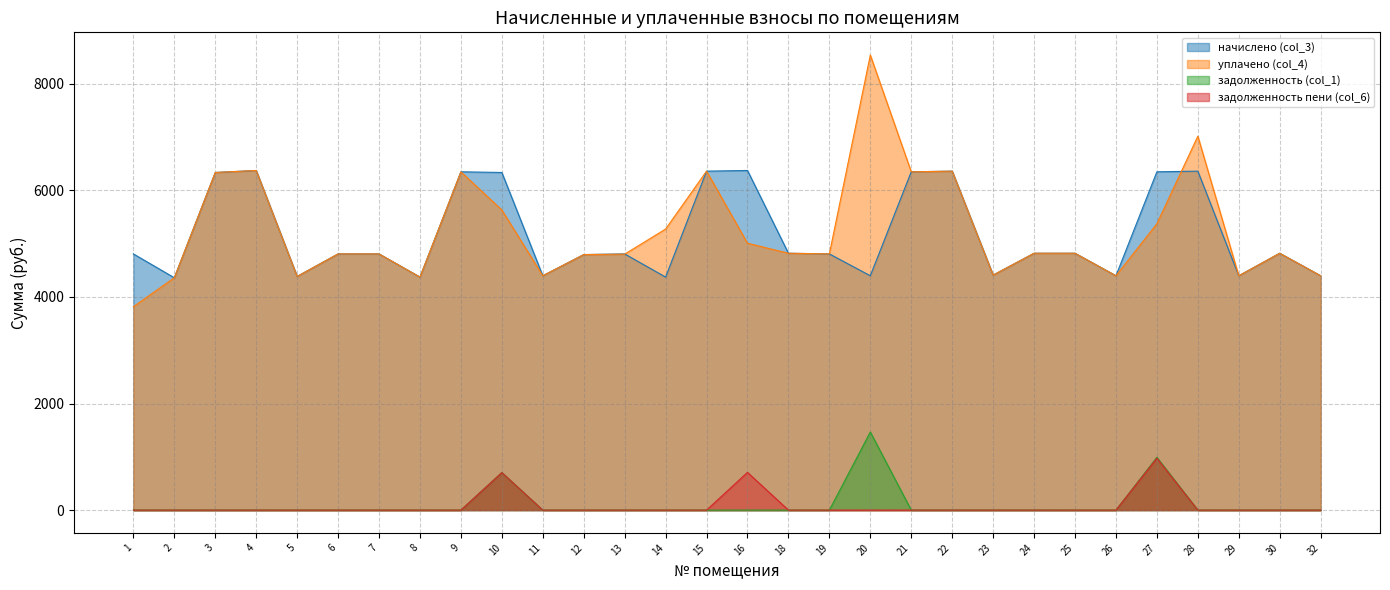

True or false: начислено (col_3) and уплачено (col_4) intersect in this chart.

True